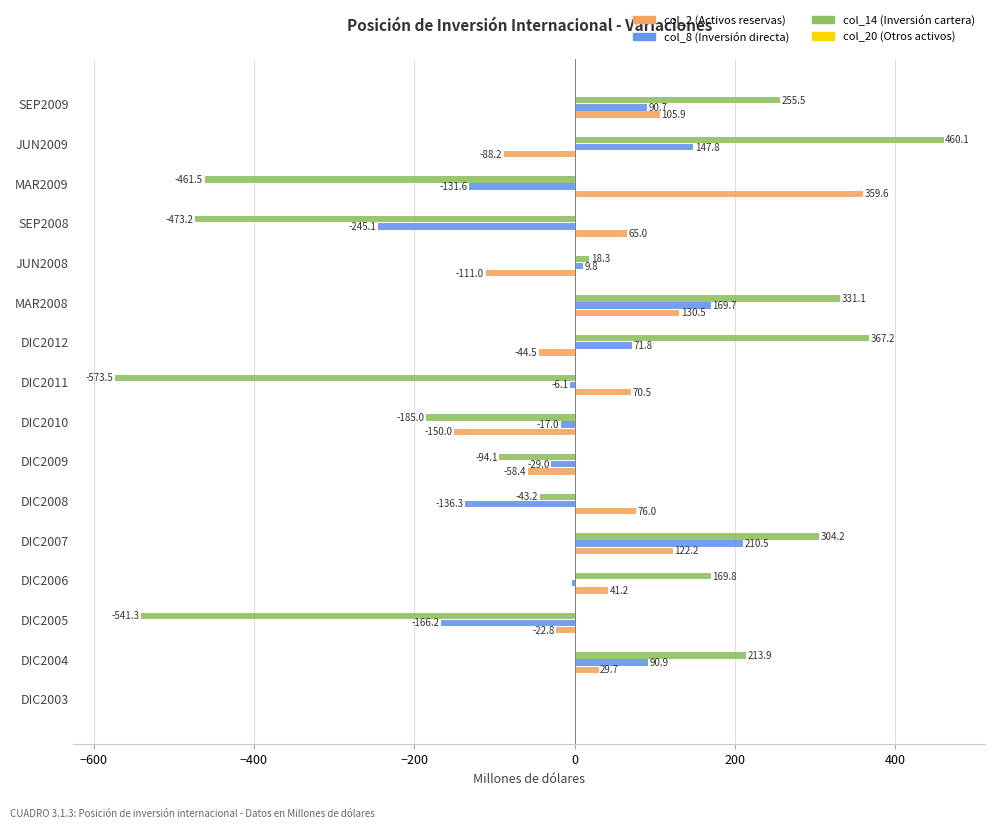

What is the maximum value shown in the chart?

460.1